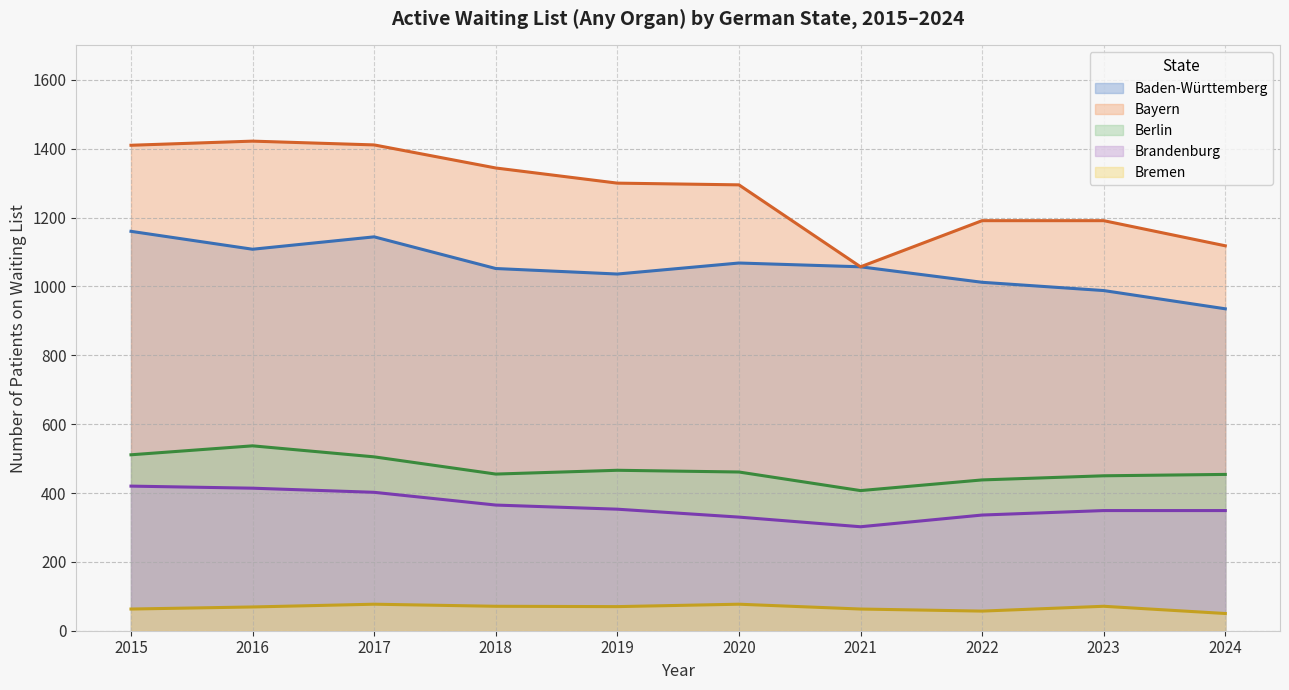

Reading left to right, what are all the values shown in this chart?

Baden-Württemberg: 2015=1160	2016=1108	2017=1144	2018=1052	2019=1036	2020=1068	2021=1057	2022=1012	2023=988	2024=935
Bayern: 2015=1410	2016=1422	2017=1411	2018=1344	2019=1300	2020=1295	2021=1057	2022=1191	2023=1191	2024=1118
Berlin: 2015=511	2016=537	2017=505	2018=455	2019=466	2020=461	2021=407	2022=438	2023=450	2024=454
Brandenburg: 2015=420	2016=414	2017=402	2018=365	2019=353	2020=330	2021=302	2022=336	2023=349	2024=349
Bremen: 2015=63	2016=69	2017=77	2018=71	2019=70	2020=77	2021=63	2022=57	2023=71	2024=50